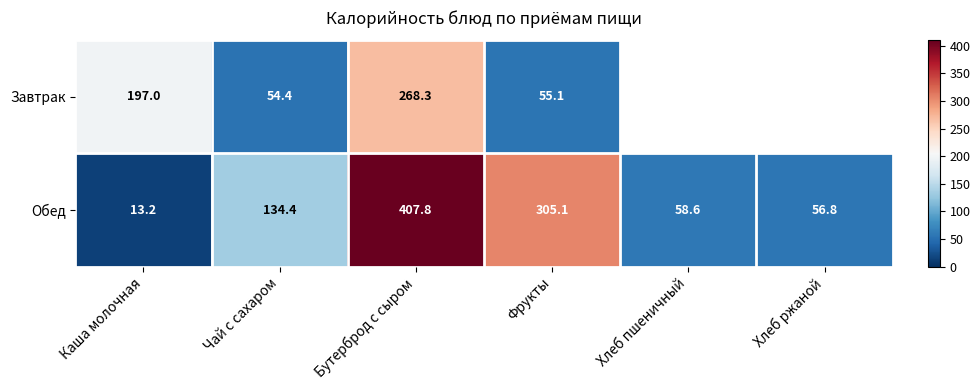

At which category is the sum across all series the highest?

Бутерброд с сыром